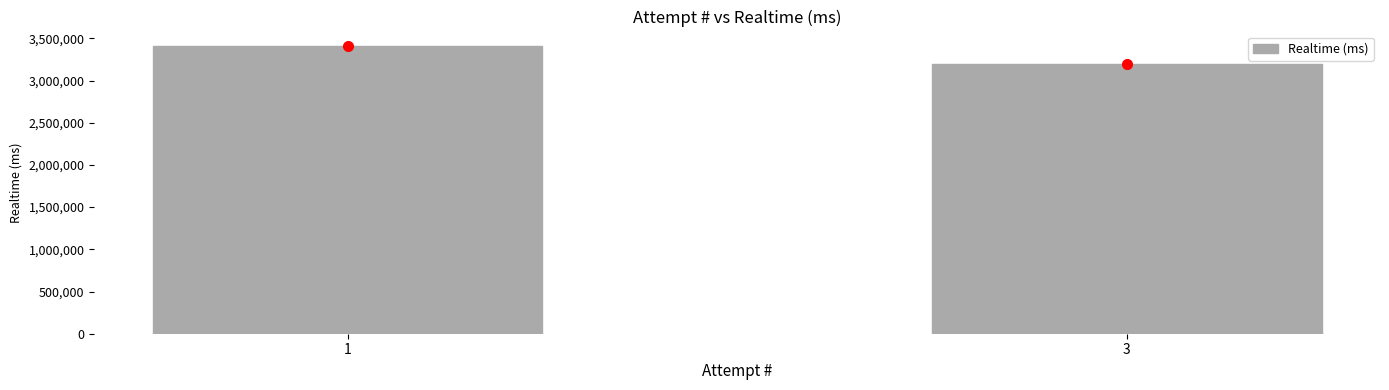

How many categories are shown in the chart?

2